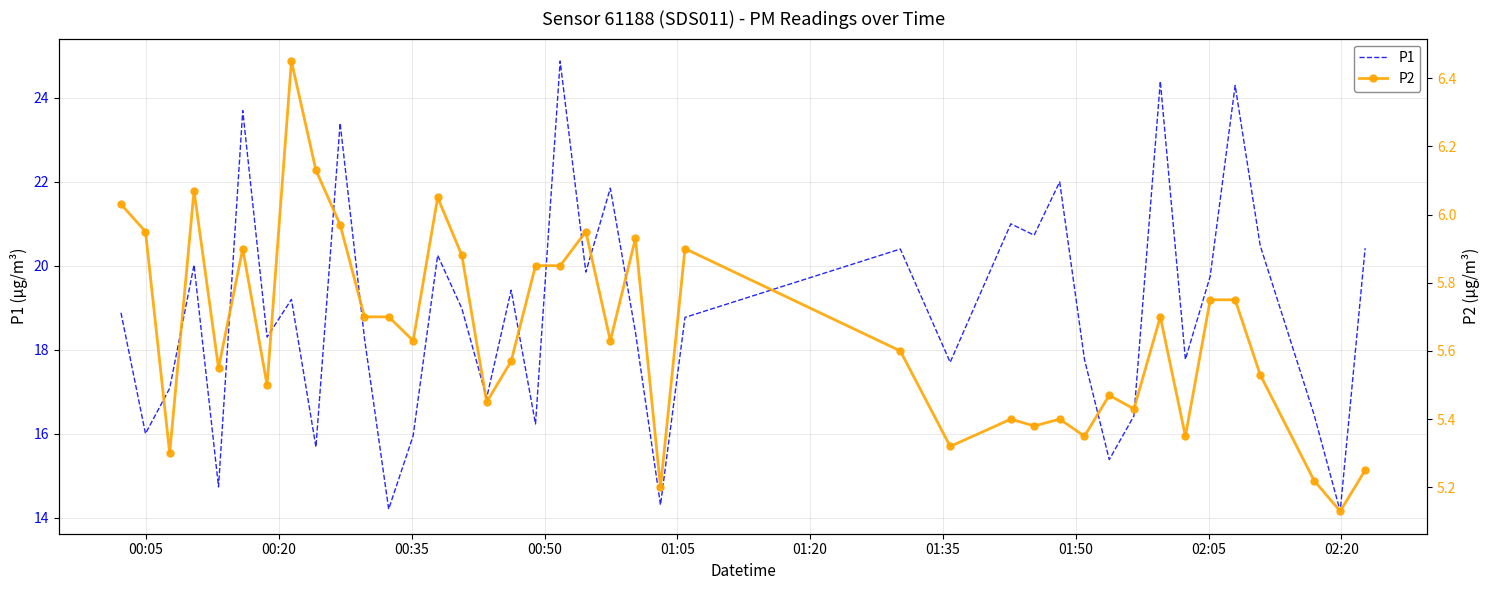

True or false: P1 and P2 intersect in this chart.

False